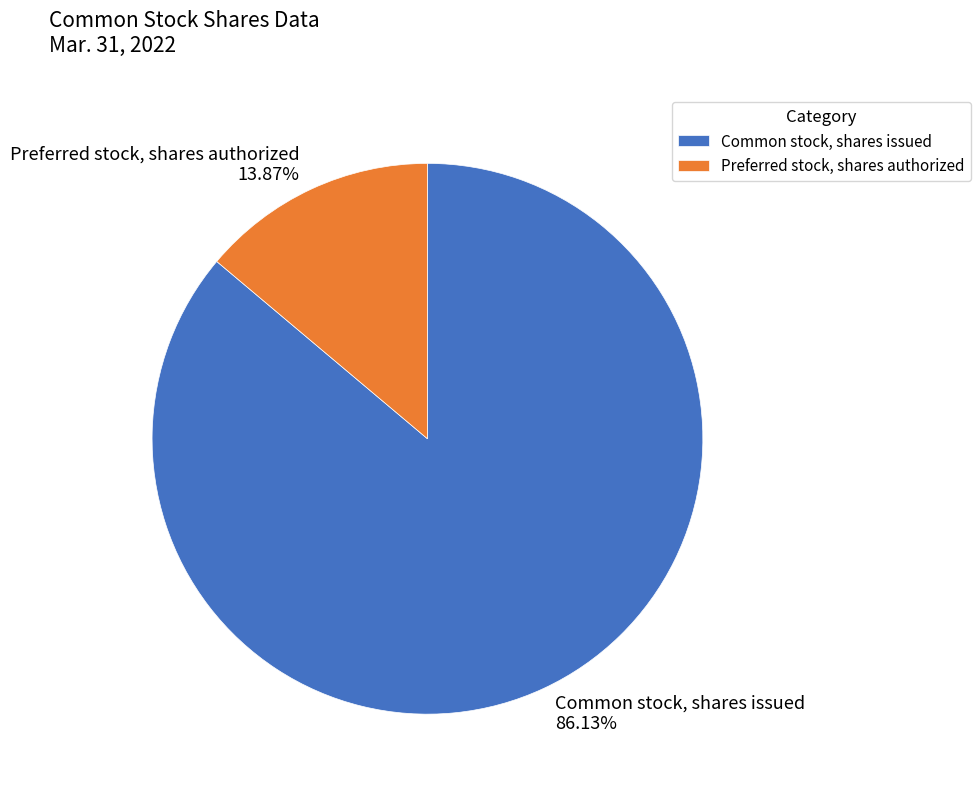

What percentage is the Common stock, shares issued slice, to the nearest percent?

86%